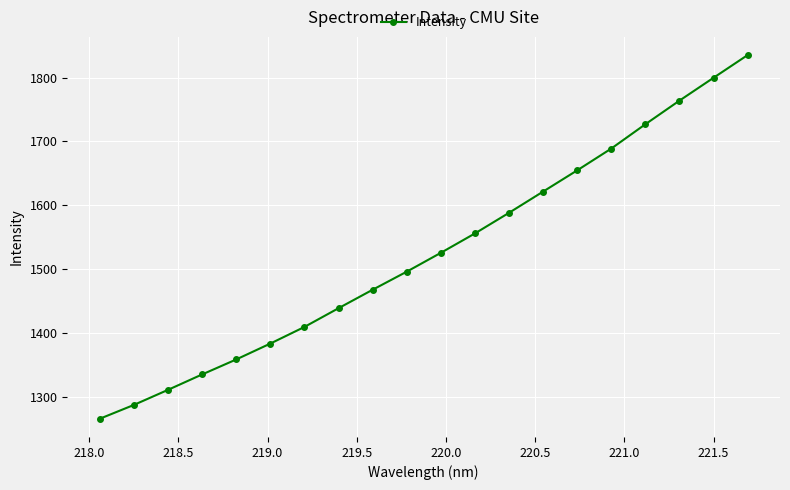

How many values exceed 1525?

10